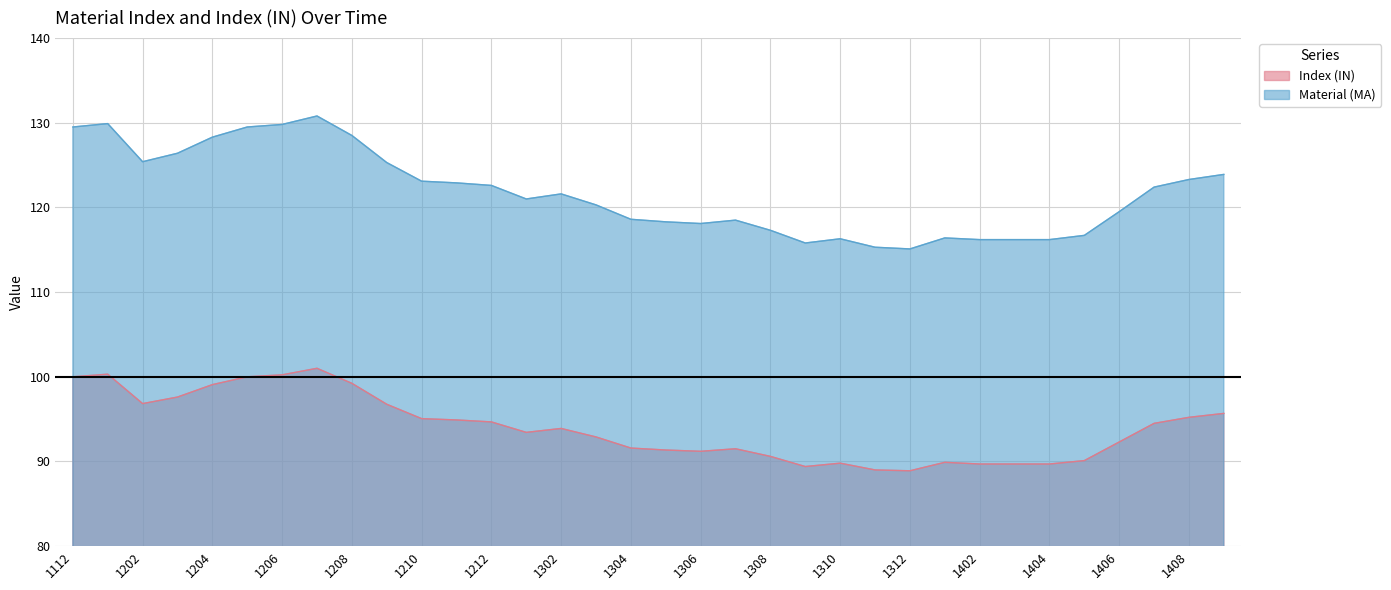

How many values in the Material (MA) series exceed 121?

17